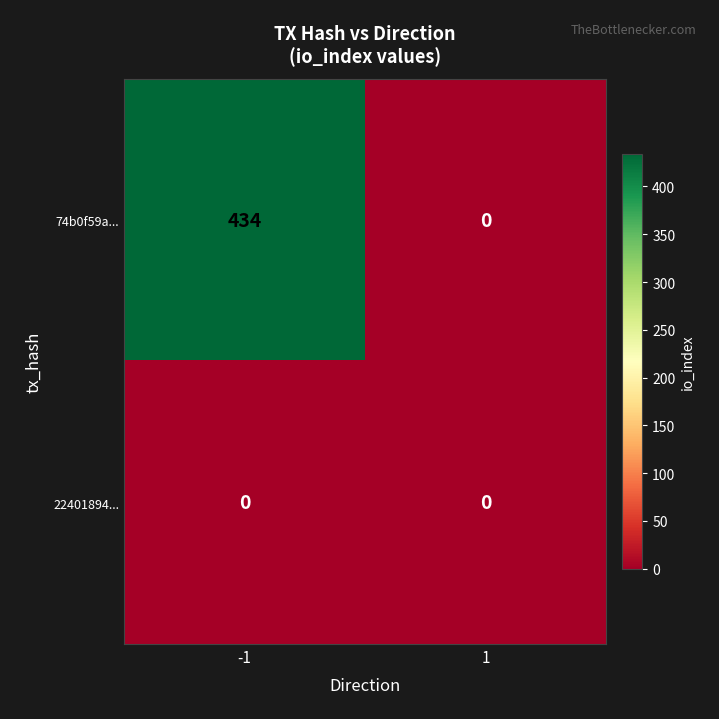

At which category is the sum across all series the highest?

-1